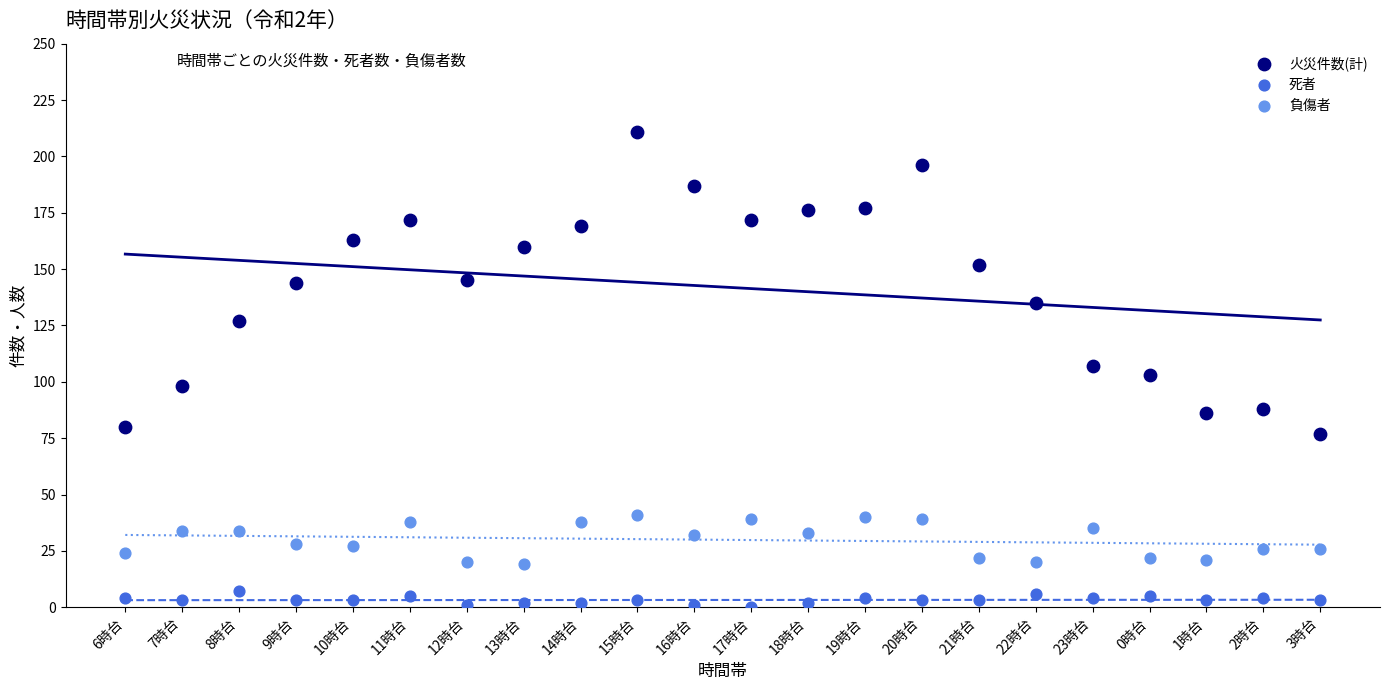

Across all data points, what is the range of Y values (max minus min)?

211